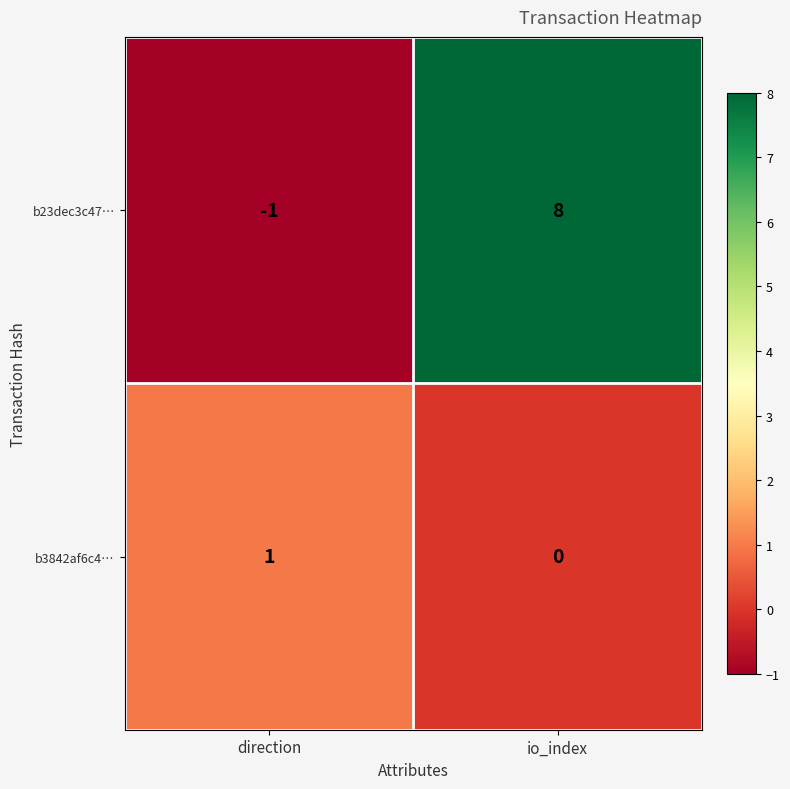

Which series has the widest spread of values?

b23dec3c47…